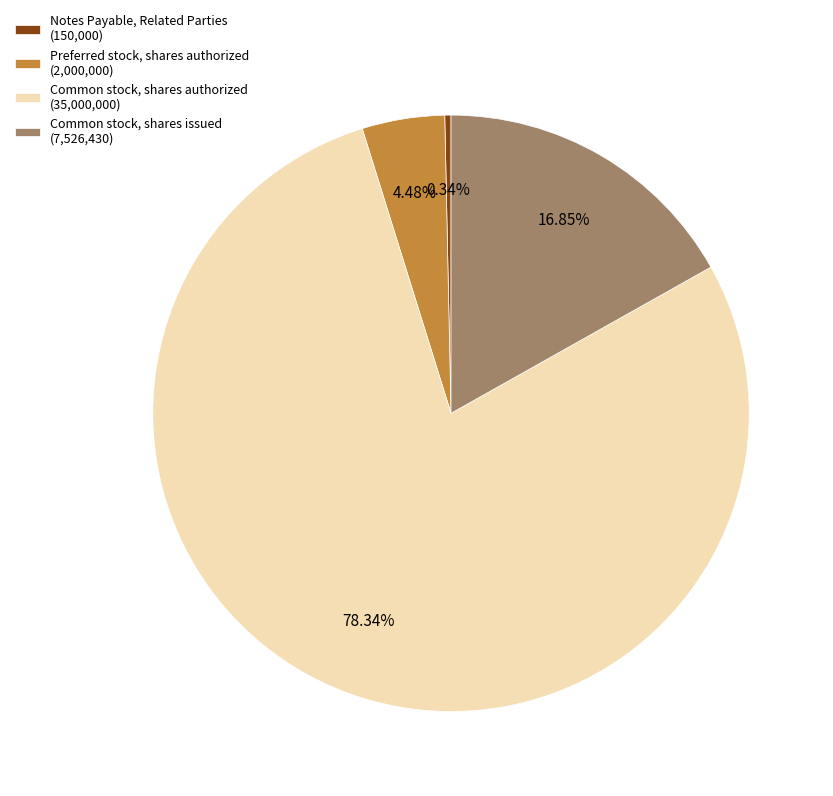

To the nearest percent, what is the difference between the largest and smallest slice percentages?

78%